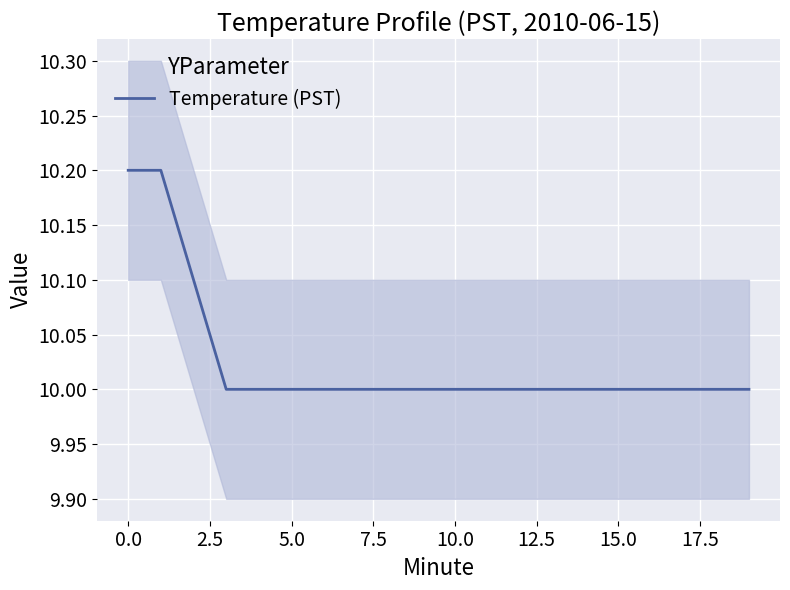

What is the value of the 19th point from the left?

10.0